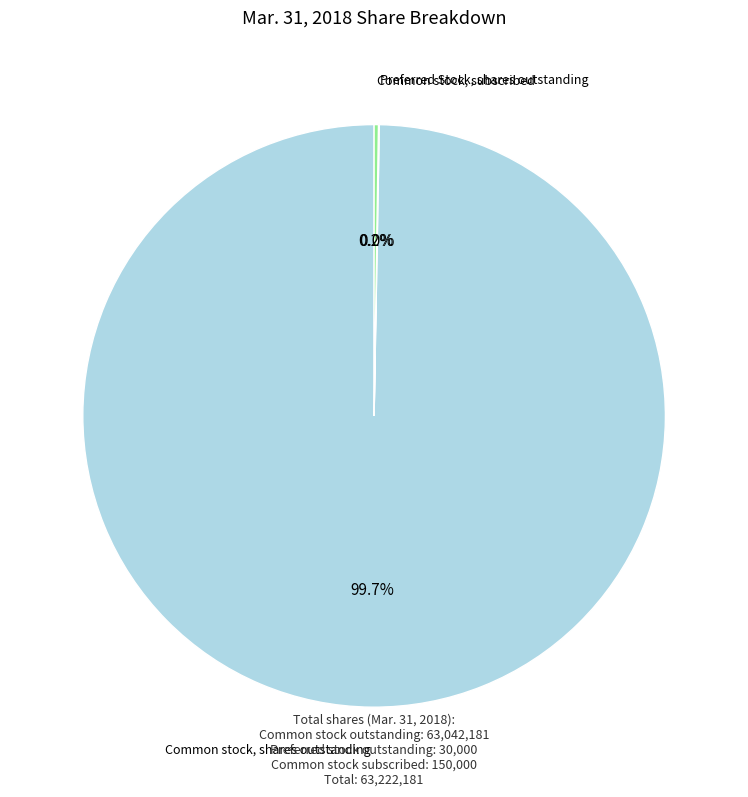

Is there any slice that represents more than half of the pie?

Yes